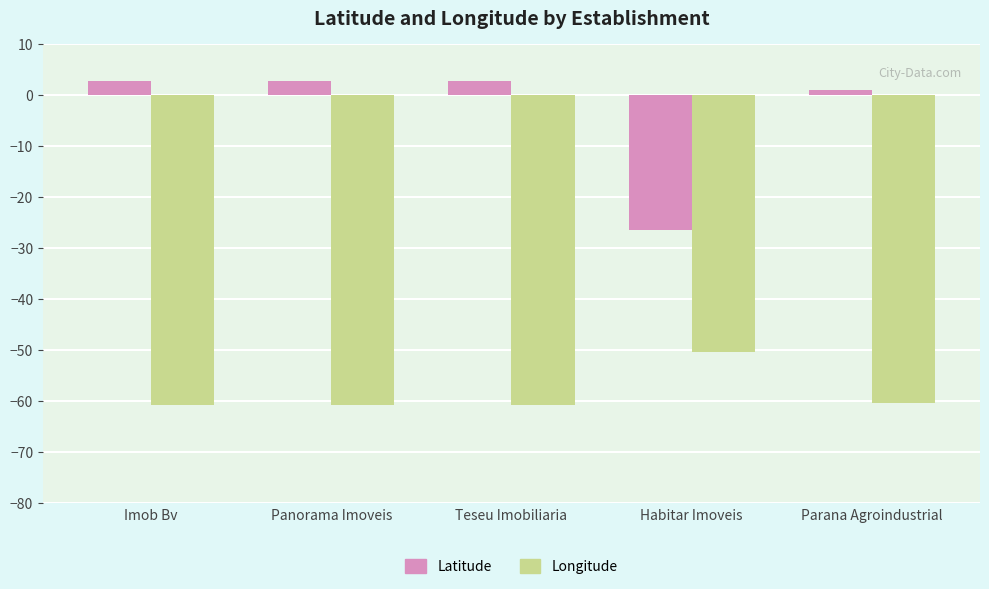

What are all the series names shown in the legend?

Latitude, Longitude